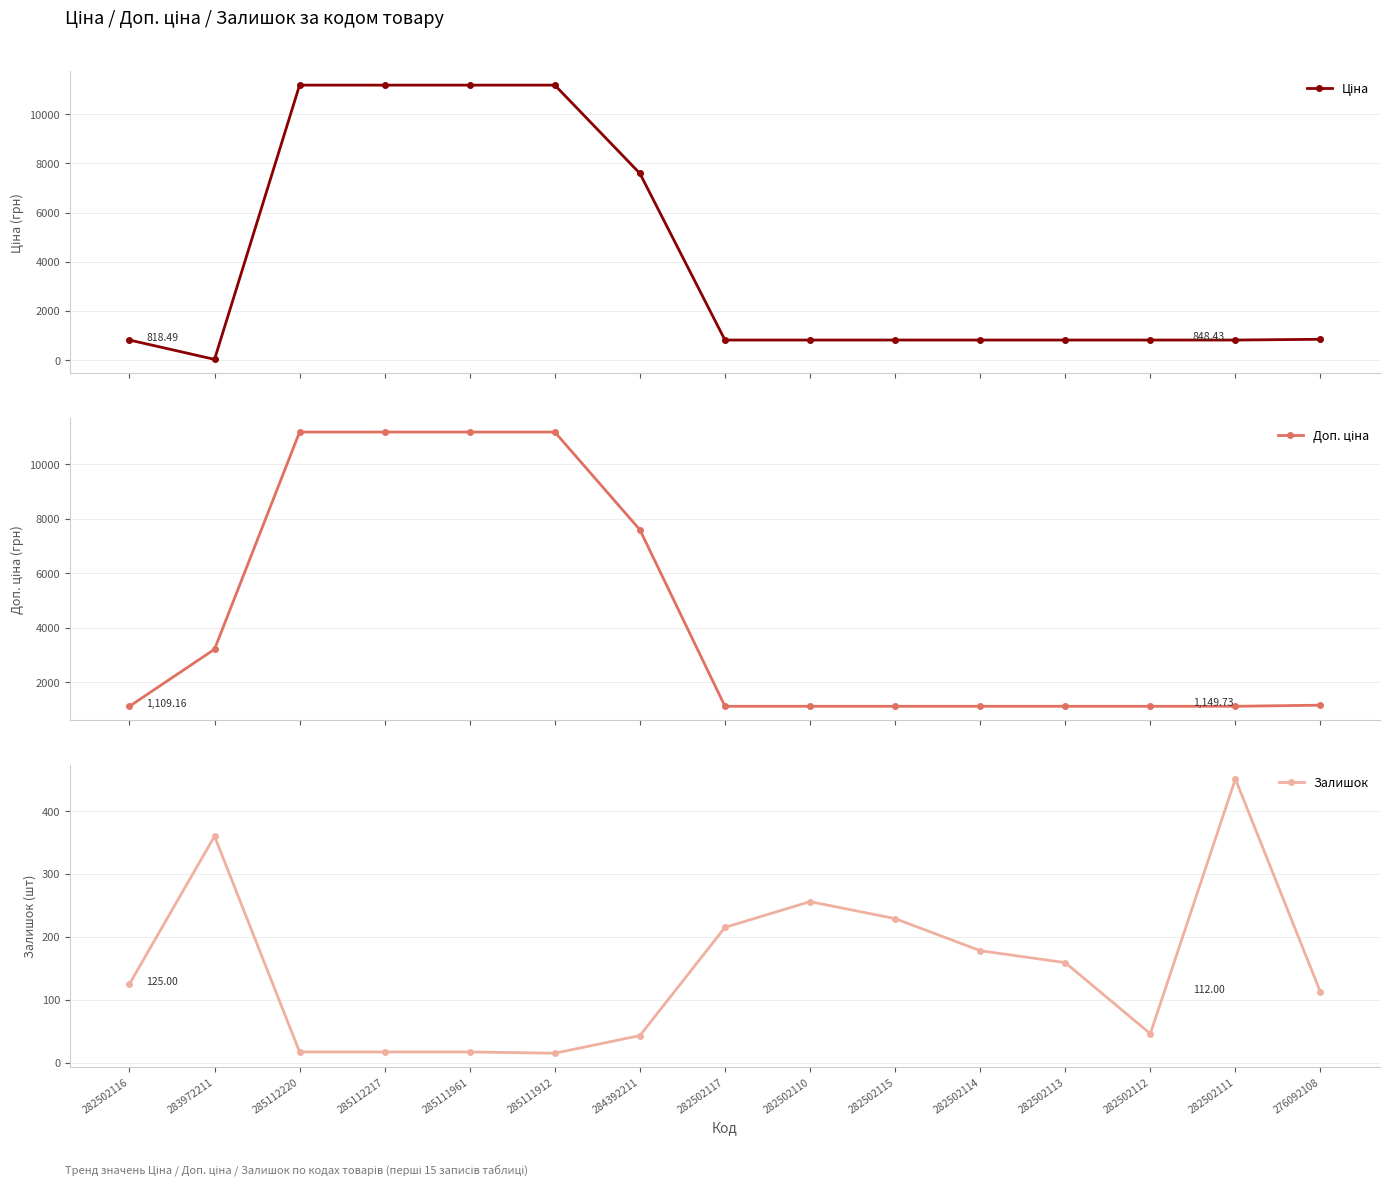

In Залишок, how many points are higher than both neighbors (excluding endpoints)?

3